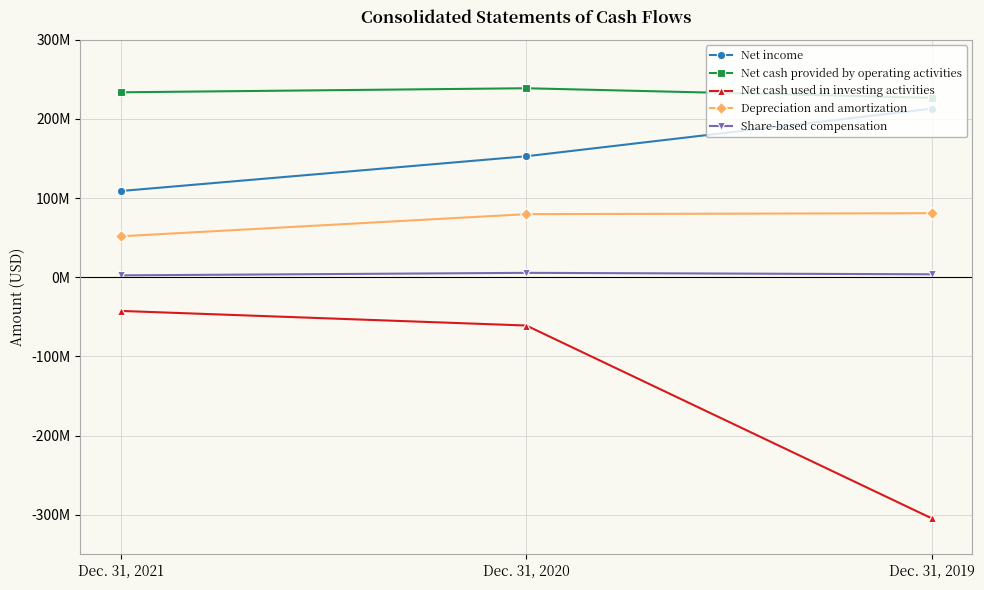

Rank the series at Dec. 31, 2019 from lowest to highest value.

Net cash used in investing activities, Share-based compensation, Depreciation and amortization, Net income, Net cash provided by operating activities